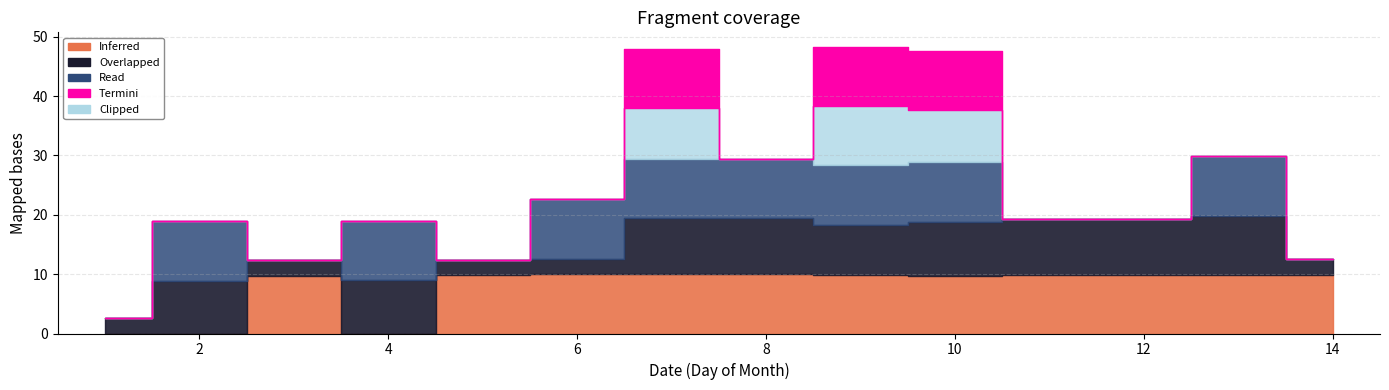

What are all the series names shown in the legend?

Clipped, Read, Overlapped, Inferred, Termini